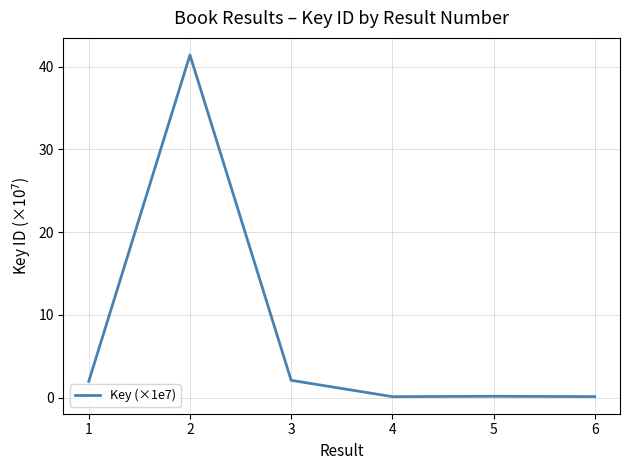

What is the sum of all values?

45.9